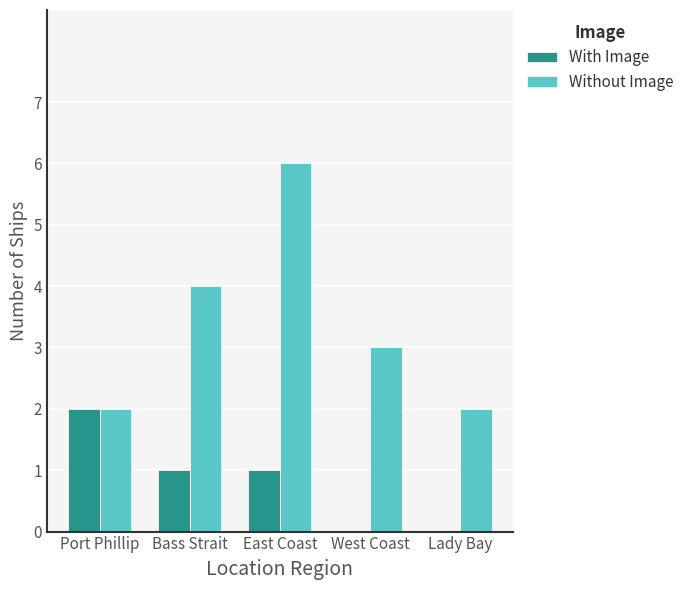

The value of With Image at East Coast is 2. True or false?

False